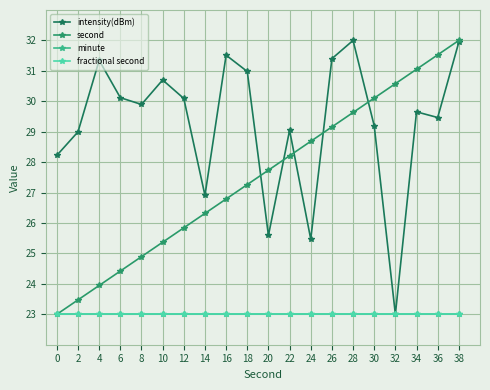

At 10, list the series in order from largest to smallest.

intensity(dBm), second, minute, fractional second